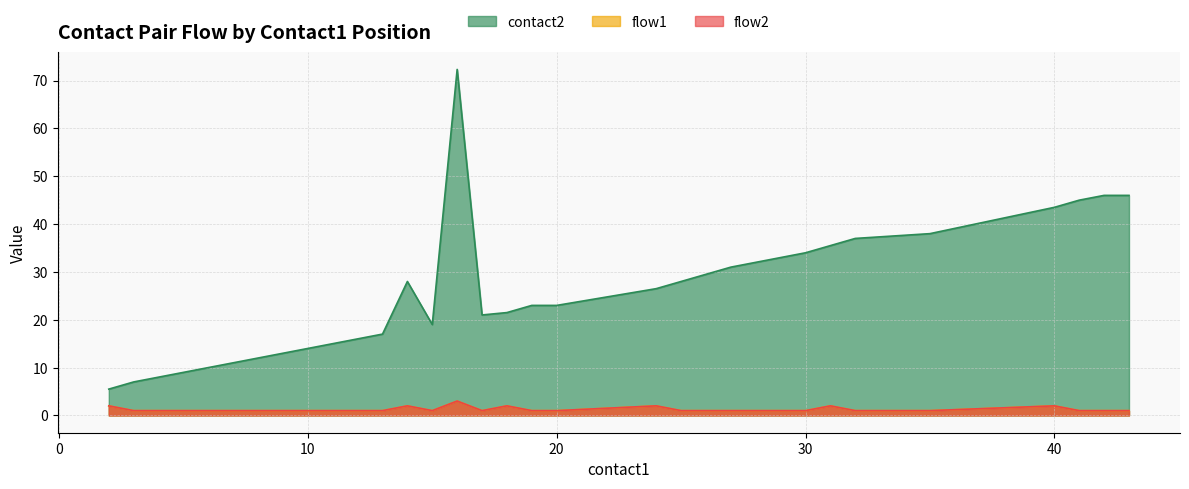

Does the chart display data point markers on the line(s)?

No